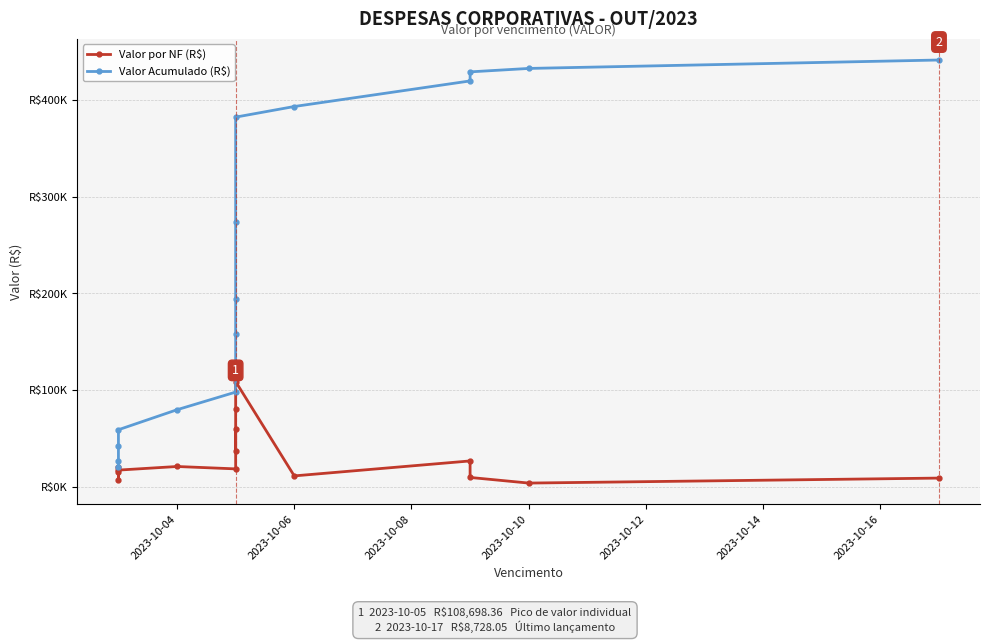

Which series has the largest range (max minus min)?

Valor Acumulado (R$)